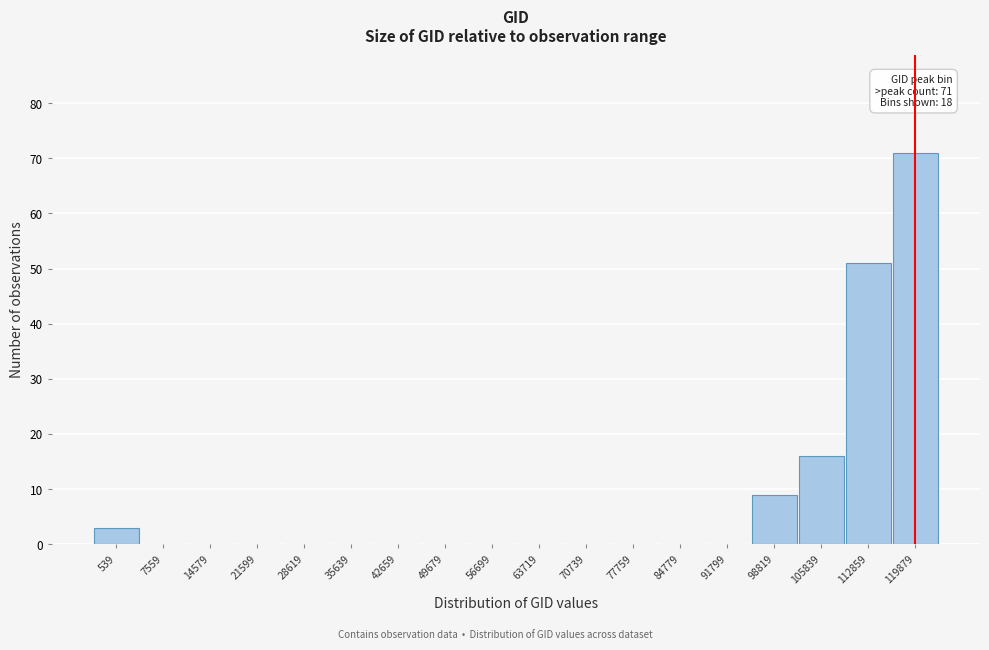

Reading left to right, transcribe all the data shown in this chart.

539=3	7559=0	14579=0	21599=0	28619=0	35639=0	42659=0	49679=0	56699=0	63719=0	70739=0	77759=0	84779=0	91799=0	98819=9	105839=16	112859=51	119879=71